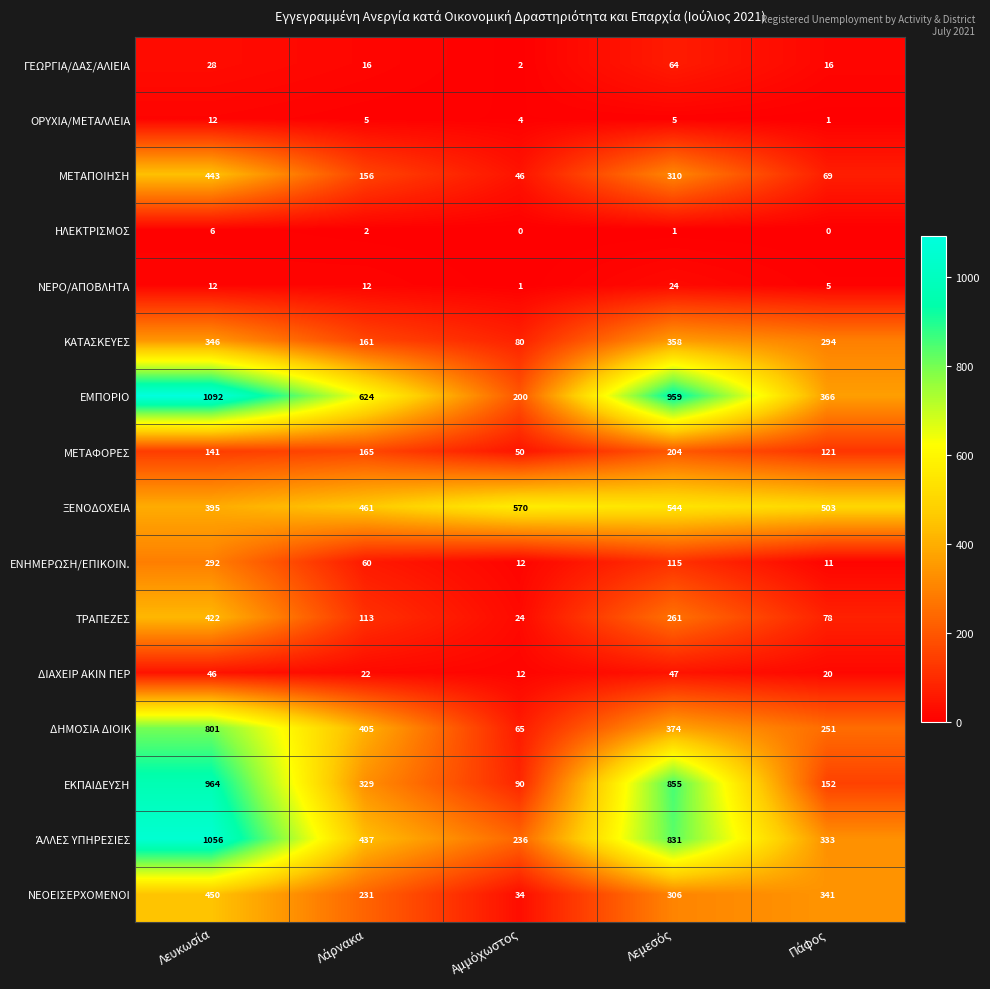

Which series has the widest spread of values?

ΕΜΠΟΡΙΟ